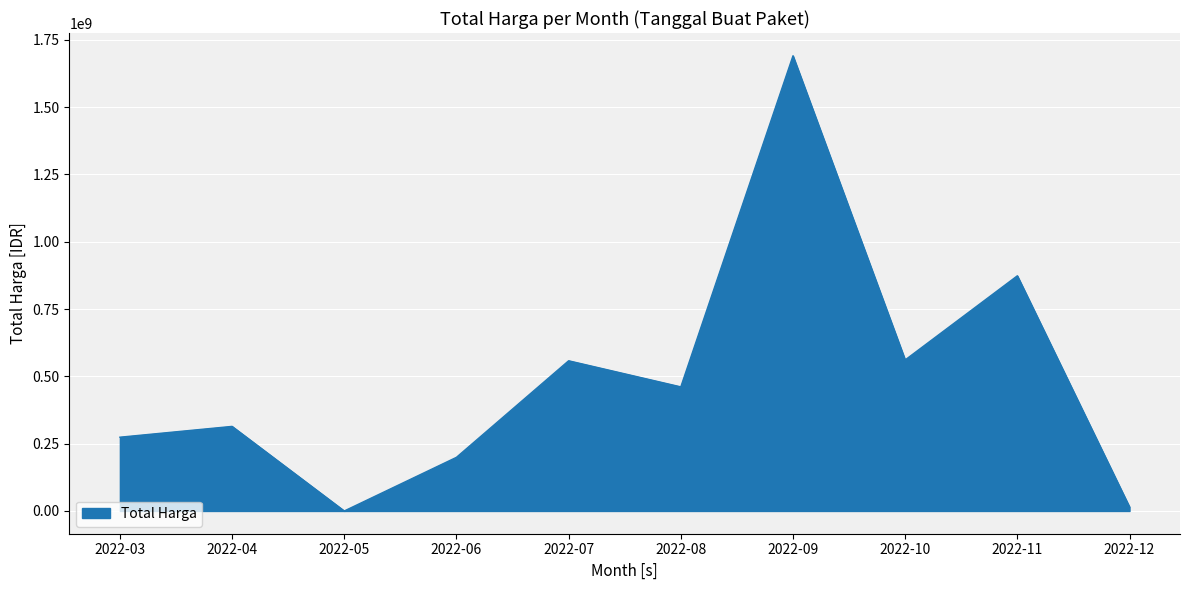

At which category does the chart reach its peak across all series?

2022-09